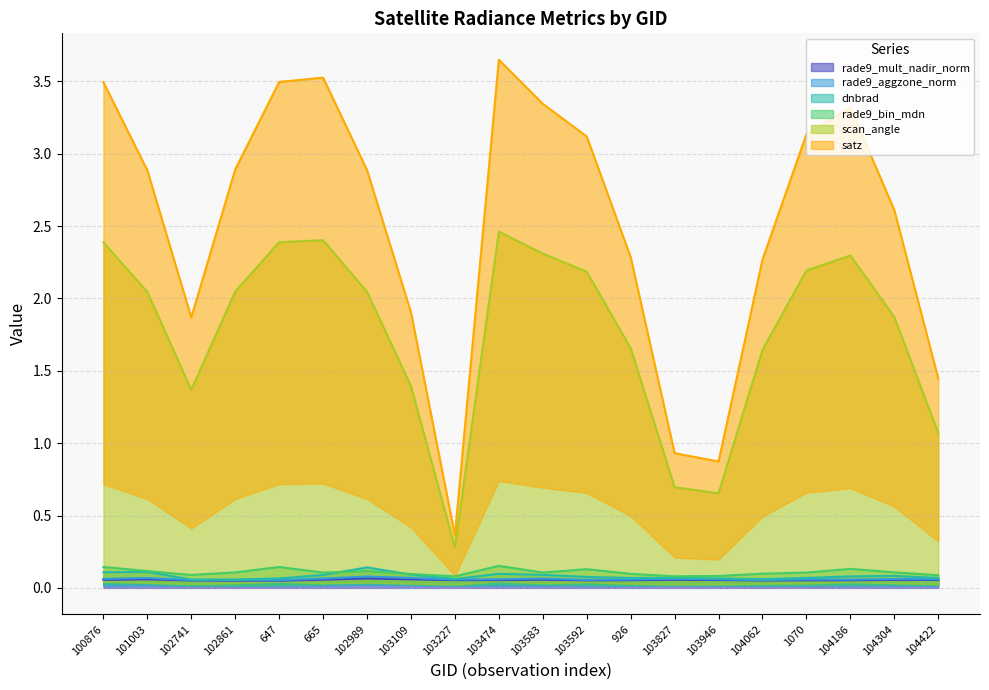

Reading left to right, what are all the values shown in this chart?

dnbrad: 0.1	0.1	0.1	0.1	0.1	0.1	0.1	0.1	0.1	0.1	0.1	0.1	0.1	0.1	0.1	0.1	0.1	0.1	0.1	0.1
satz: 3.5	2.9	1.9	2.9	3.5	3.5	2.9	1.9	0.4	3.6	3.3	3.1	2.3	0.9	0.9	2.3	3.1	3.3	2.6	1.4
scan_angle: 2.4	2.0	1.4	2.0	2.4	2.4	2.0	1.4	0.3	2.5	2.3	2.2	1.7	0.7	0.7	1.6	2.2	2.3	1.9	1.1
rade9_bin_mdn: 0.1	0.1	0.1	0.1	0.1	0.1	0.1	0.1	0.1	0.2	0.1	0.1	0.1	0.1	0.1	0.1	0.1	0.1	0.1	0.1
rade9_mult_nadir_norm: 0.1	0.1	0.1	0.1	0.1	0.1	0.1	0.1	0.1	0.1	0.1	0.1	0.1	0.1	0.1	0.1	0.1	0.1	0.1	0.1
rade9_aggzone_norm: 0.1	0.1	0.1	0.1	0.1	0.1	0.1	0.1	0.1	0.1	0.1	0.1	0.1	0.1	0.1	0.1	0.1	0.1	0.1	0.1